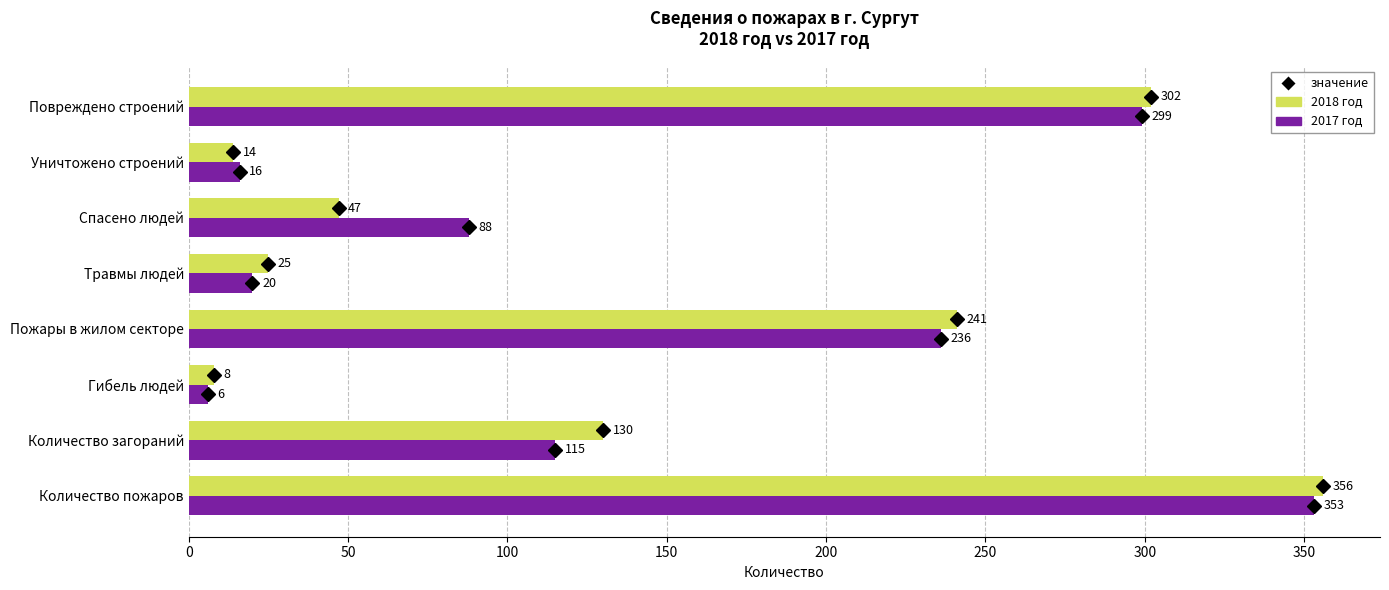

At Пожары в жилом секторе, list the series in order from smallest to largest.

2017 год, 2018 год